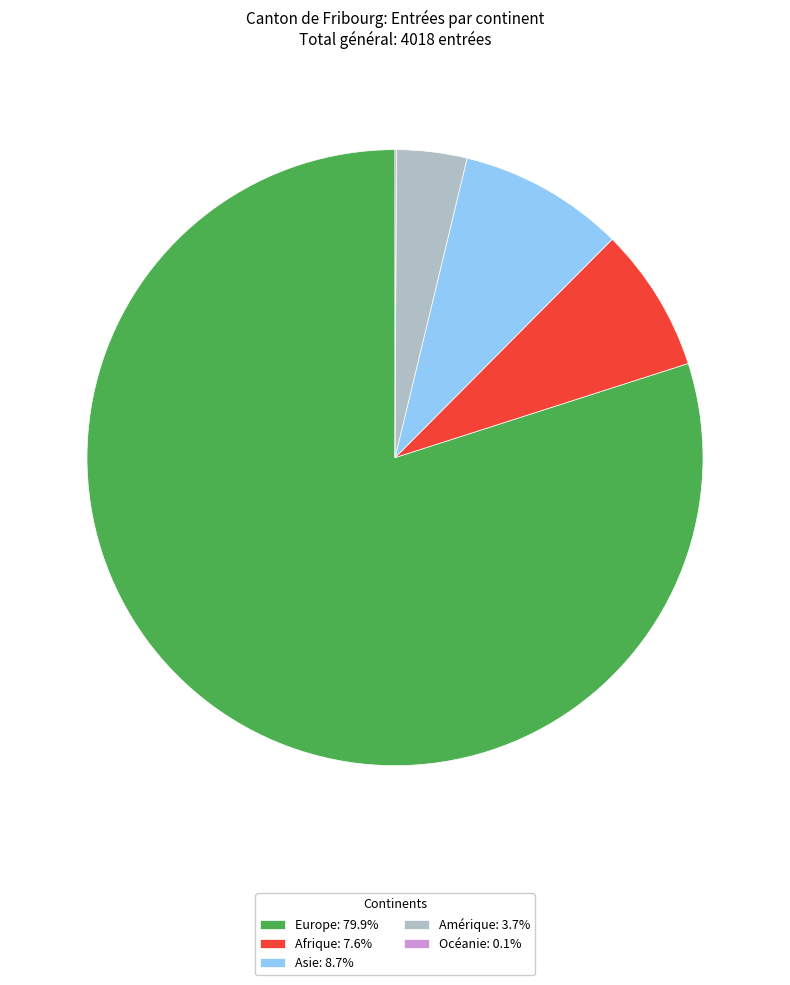

Approximately how many times larger is the value at Afrique: 7.6% compared to Amérique: 3.7%?

2.1